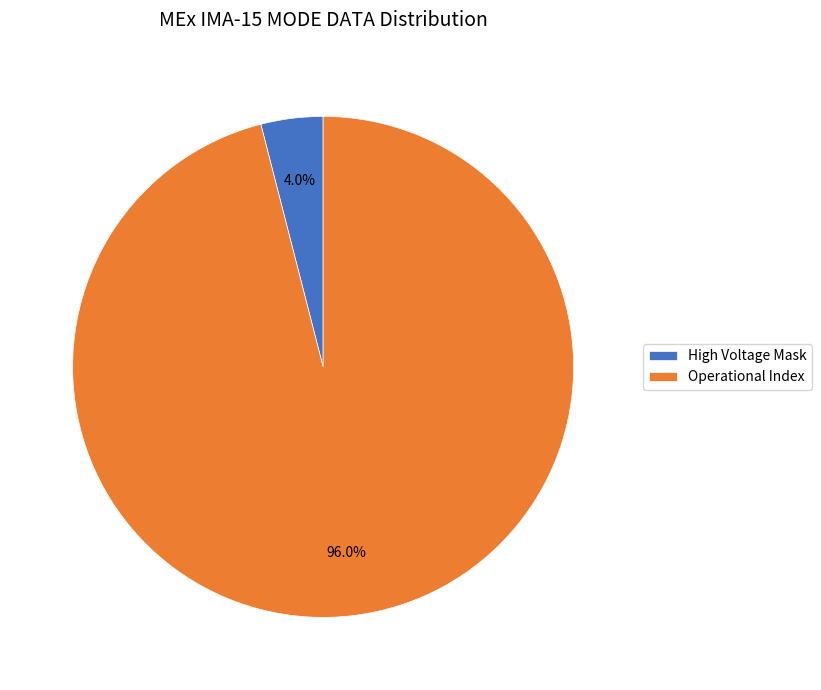

What percentage is NOT represented by High Voltage Mask?

96.0%